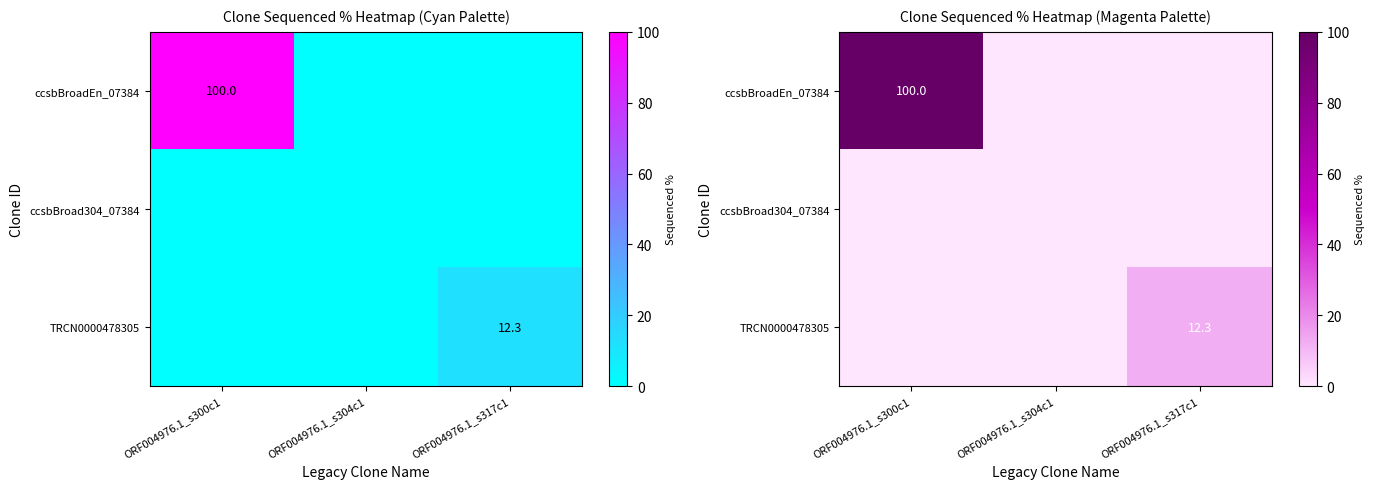

The TRCN0000478305 series shows -4.6 at ORF004976.1_s300c1. True or false?

False